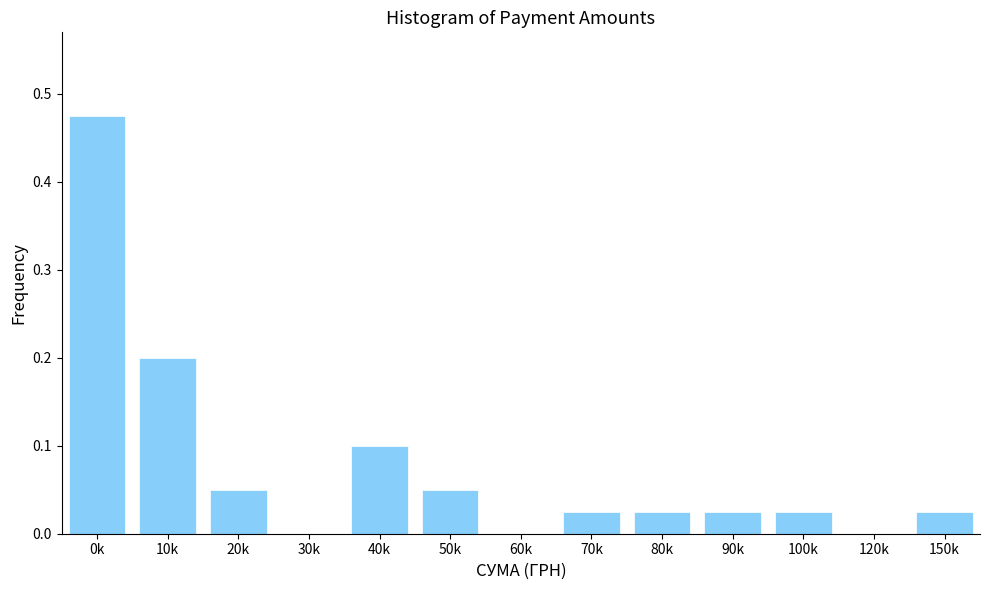

The chart shows a value of 0.0 at 100k. True or false?

True